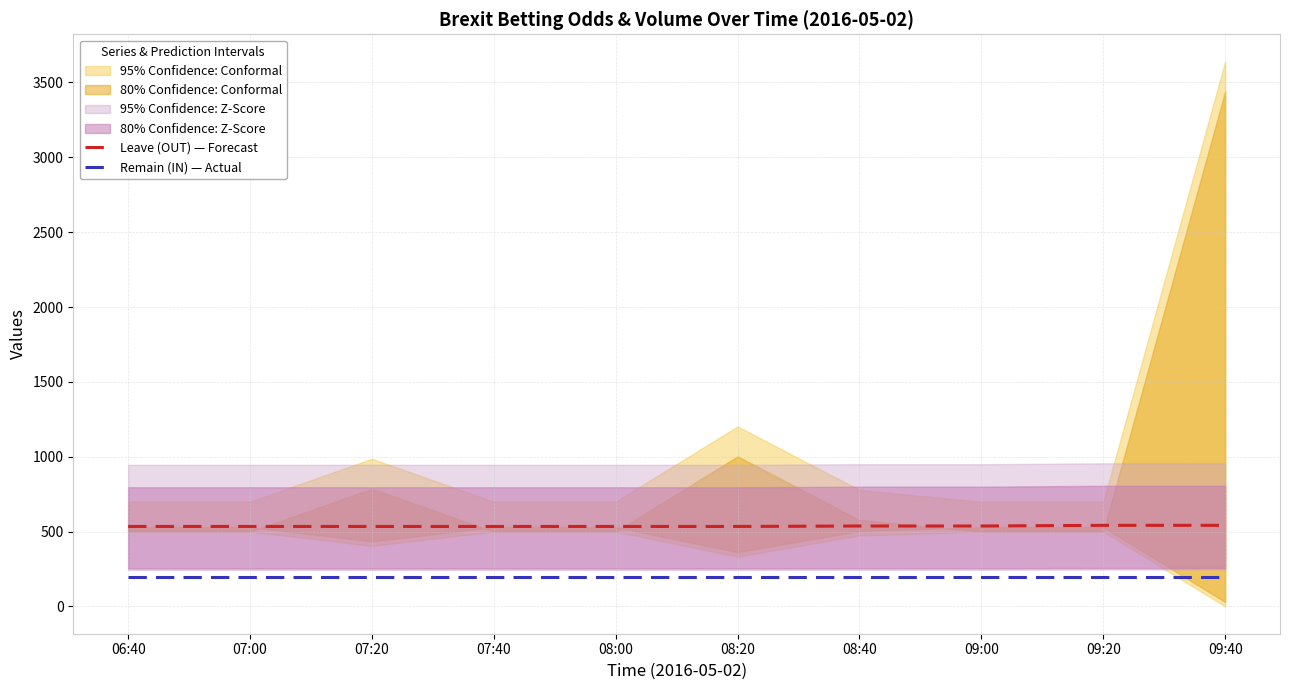

Which series changed the most between 08:00 and 09:20?

Leave (OUT) — Forecast